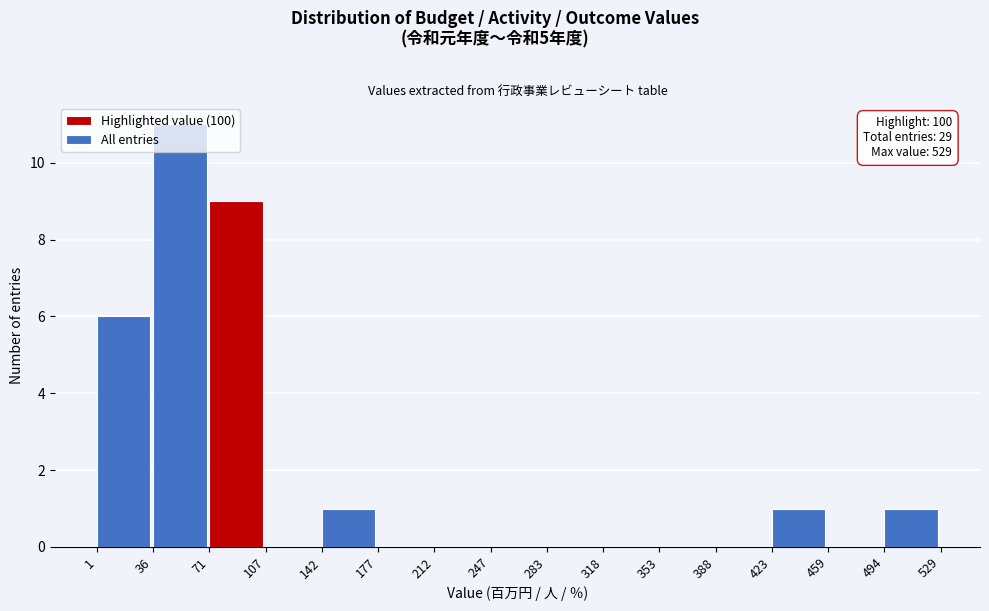

Which range on the x-axis has the tallest bar?

36 to 71